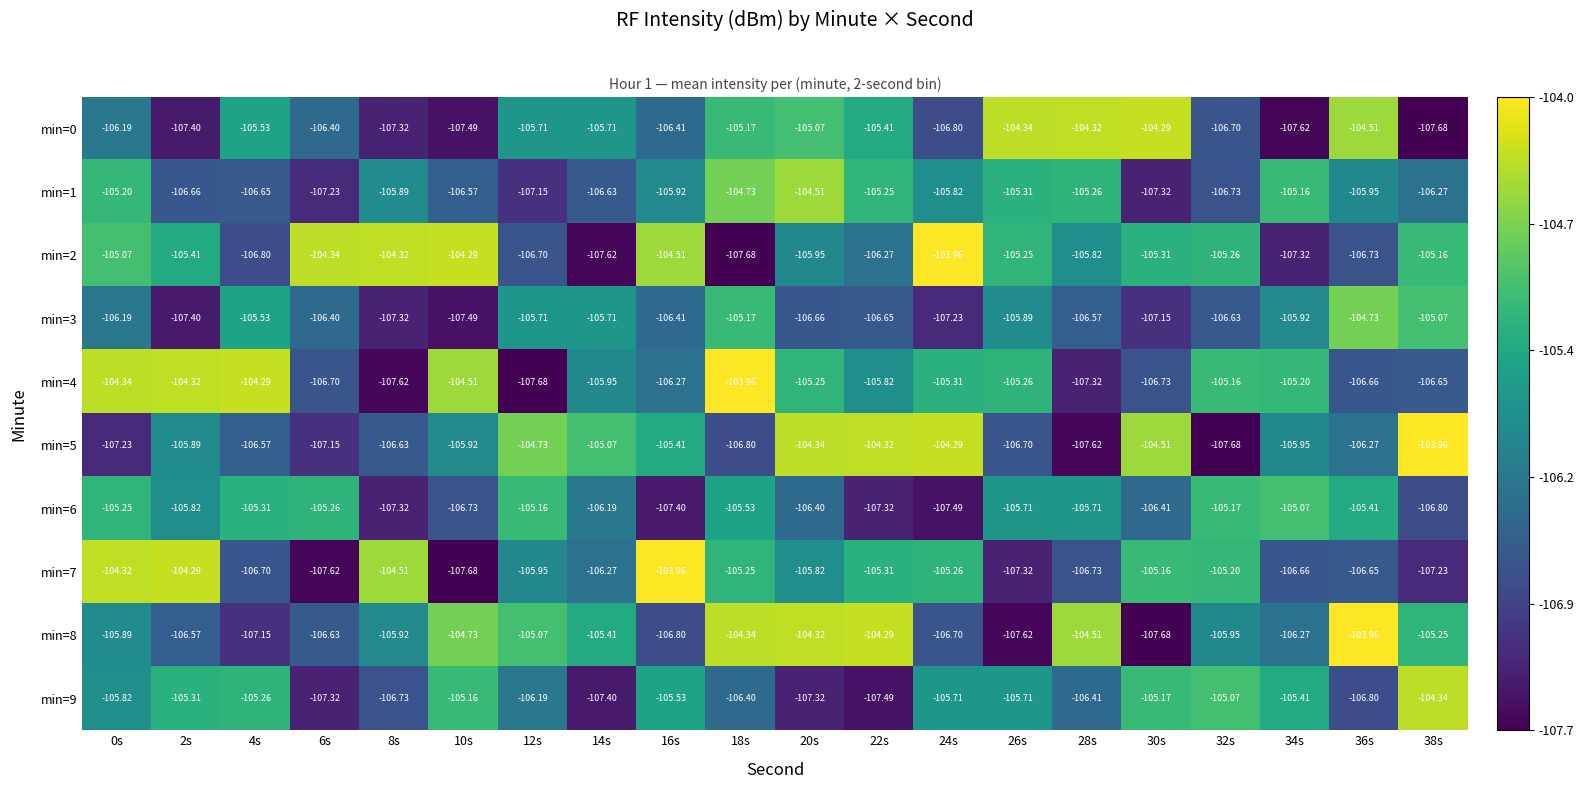

Is the value of min=1 at 2s greater than the value of min=3 at 32s?

No